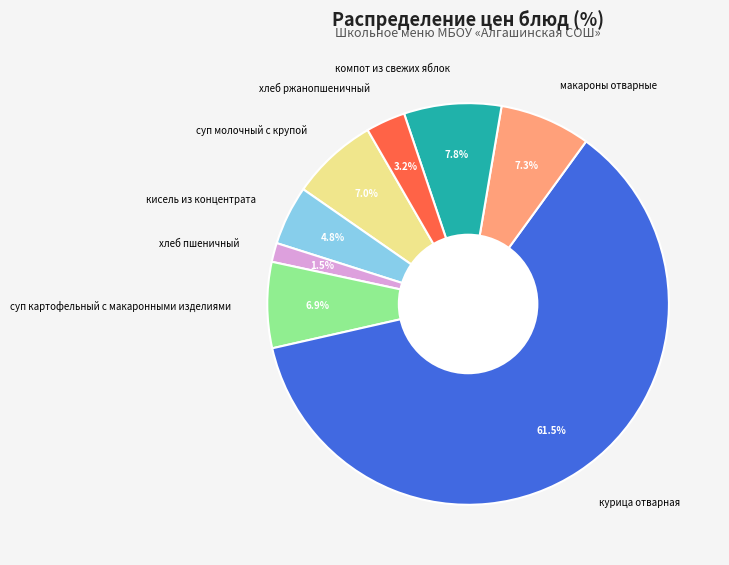

To the nearest percent, what is the combined percentage of суп молочный с крупой and кисель из концентрата?

12%